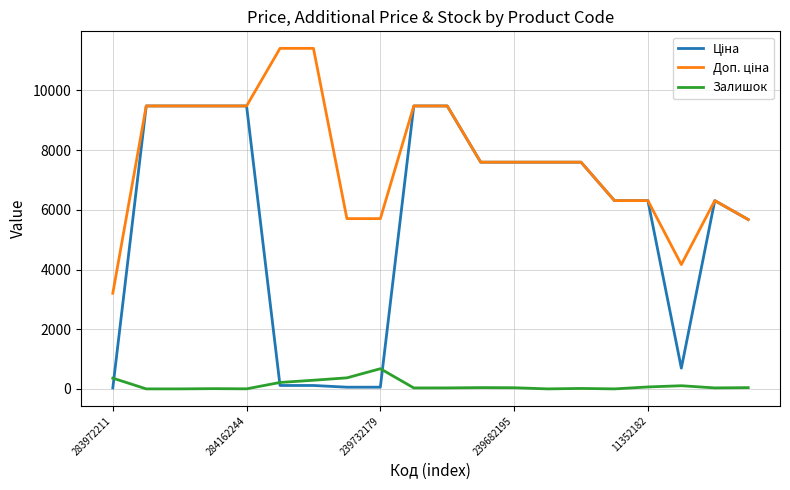

What is the highest value of the Залишок series?

676.0